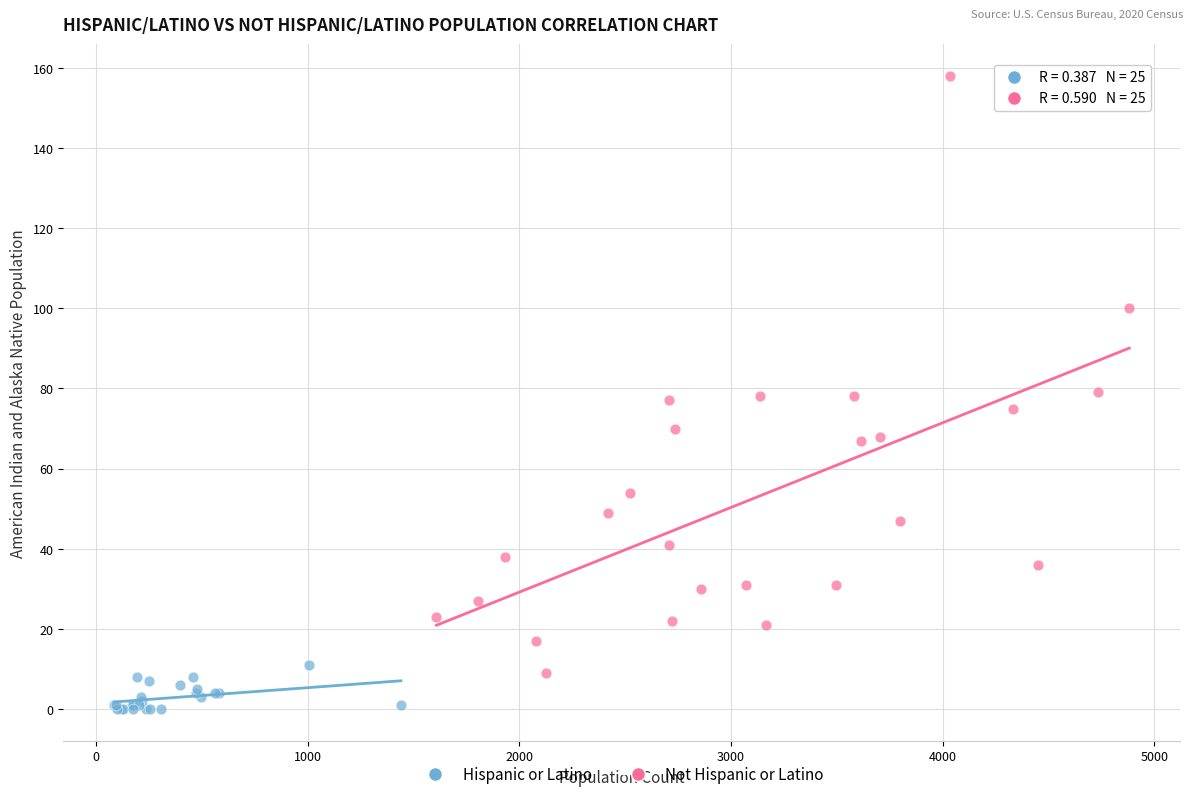

Which series reaches the minimum Y coordinate?

Hispanic or Latino